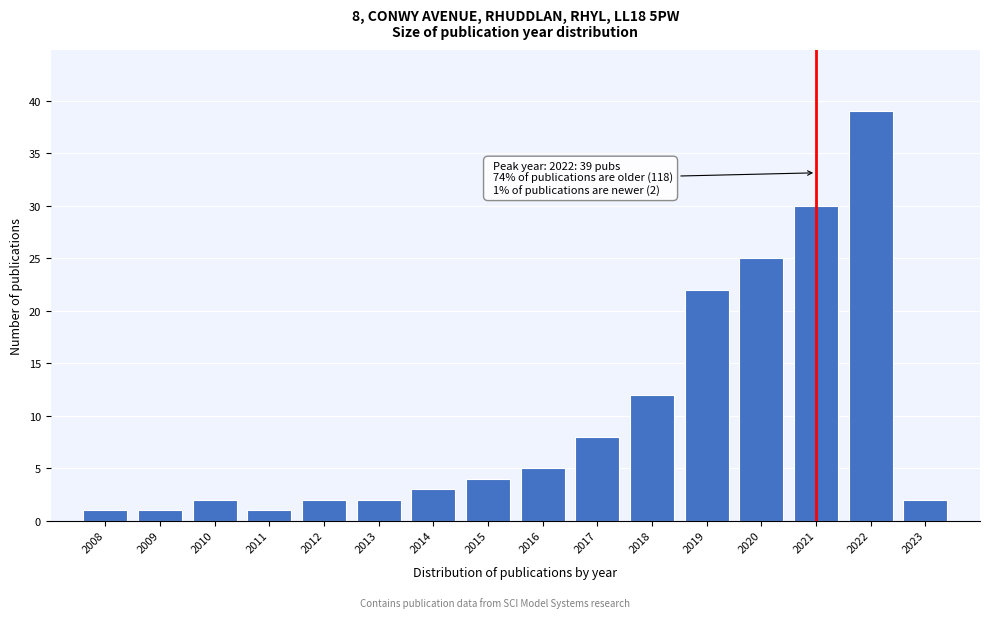

Reading left to right, extract all data points from this chart.

1	1	2	1	2	2	3	4	5	8	12	22	25	30	39	2